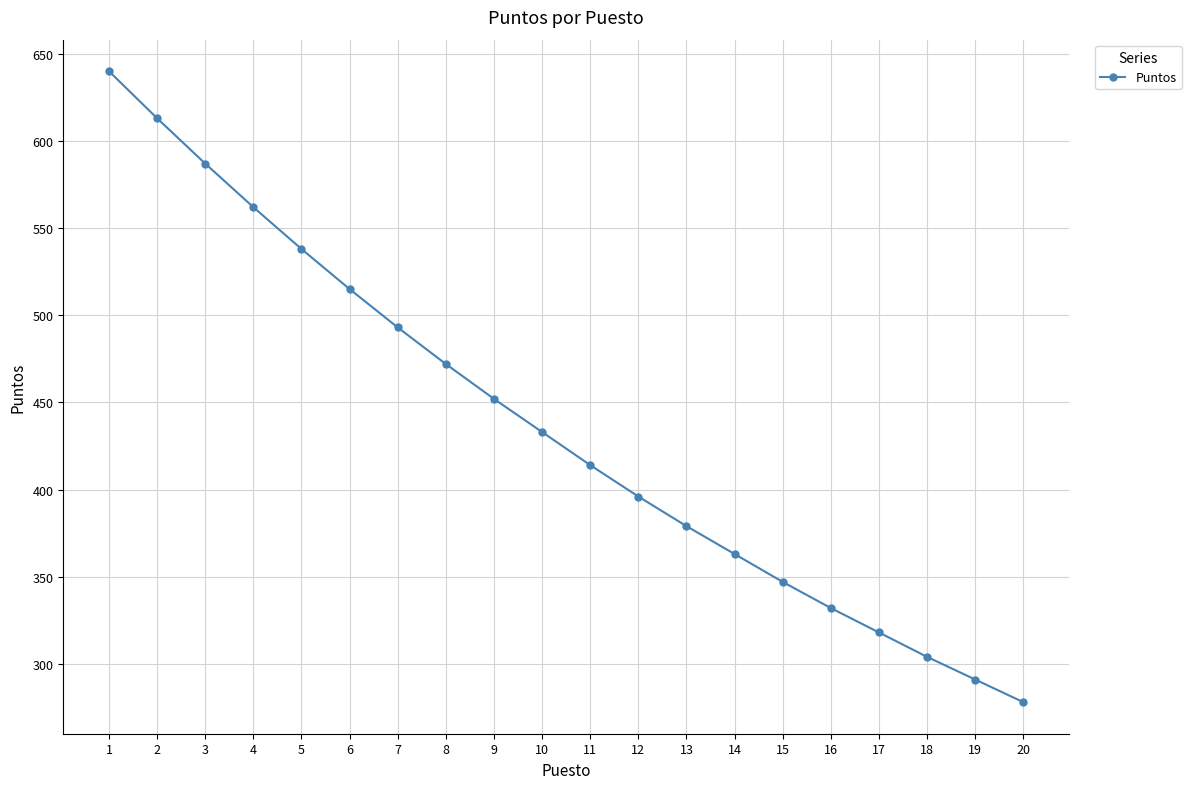

Which has a higher value, 14 or 11?

11